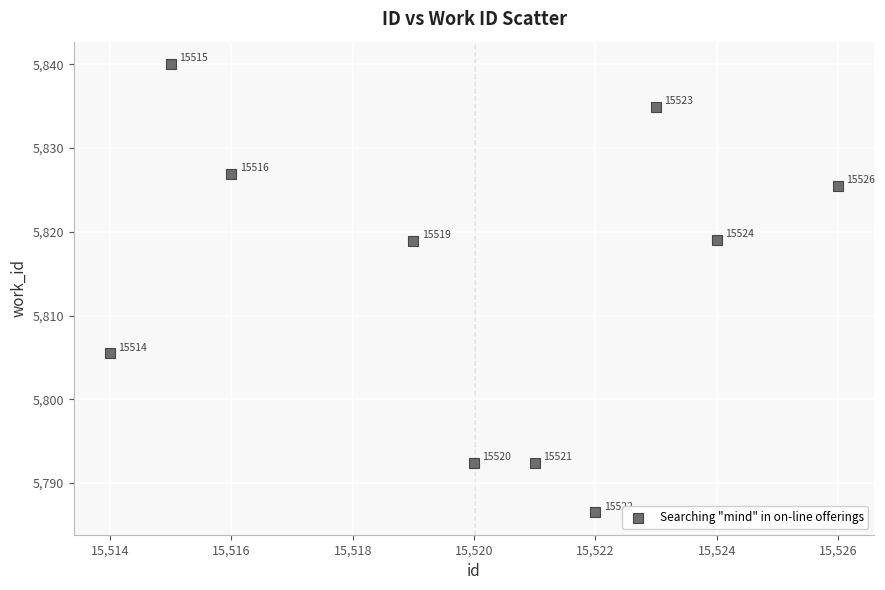

What is the range of X values (max minus min)?

12.0